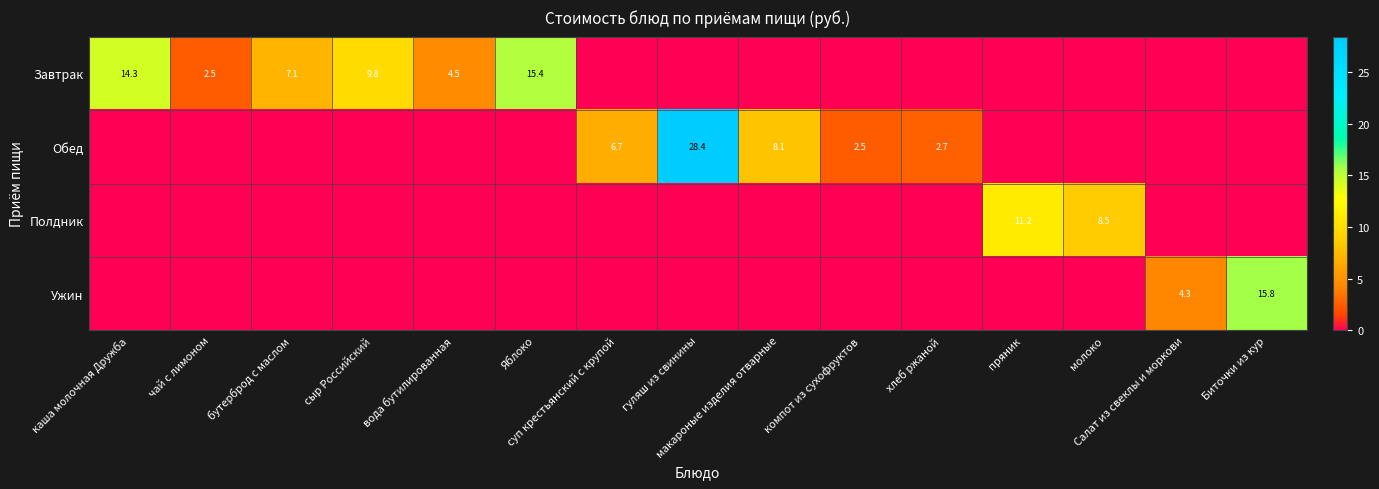

Rank the categories by Обед value from highest to lowest.

гуляш из свинины, макароные изделия отварные, суп крестьянский с крупой, хлеб ржаной, компот из сухофруктов, каша молочная Дружба, чай с лимоном, бутерброд с маслом, сыр Российский, вода бутилированная, Яблоко, пряник, молоко, Салат из свеклы и моркови, Биточки из кур